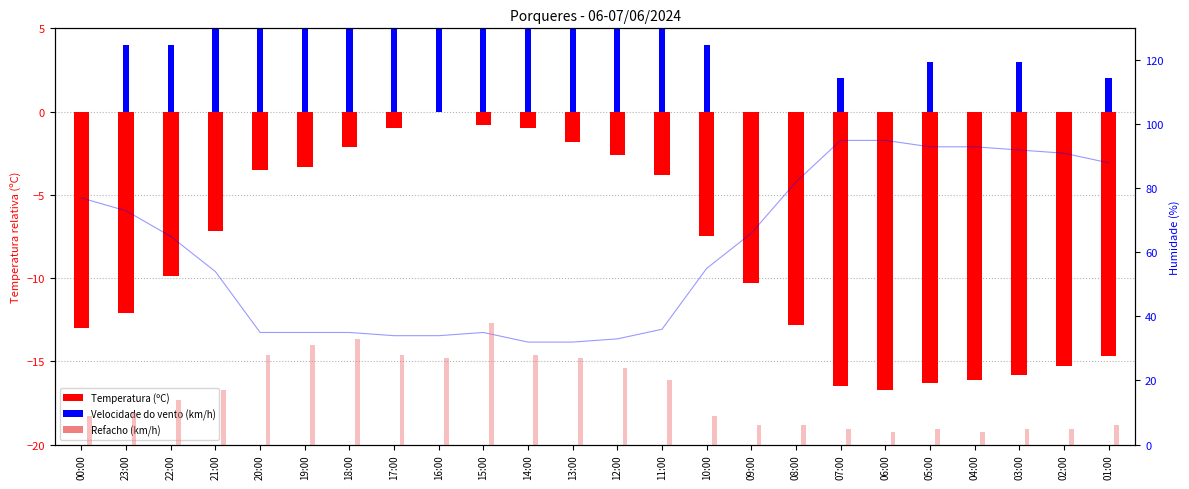

What is the difference between the highest and lowest values at 10:00?

16.5